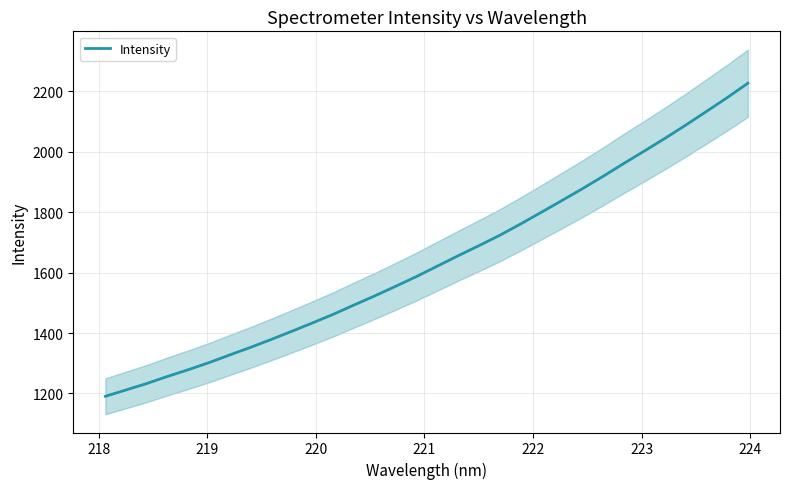

What is the greatest value displayed?

2226.9